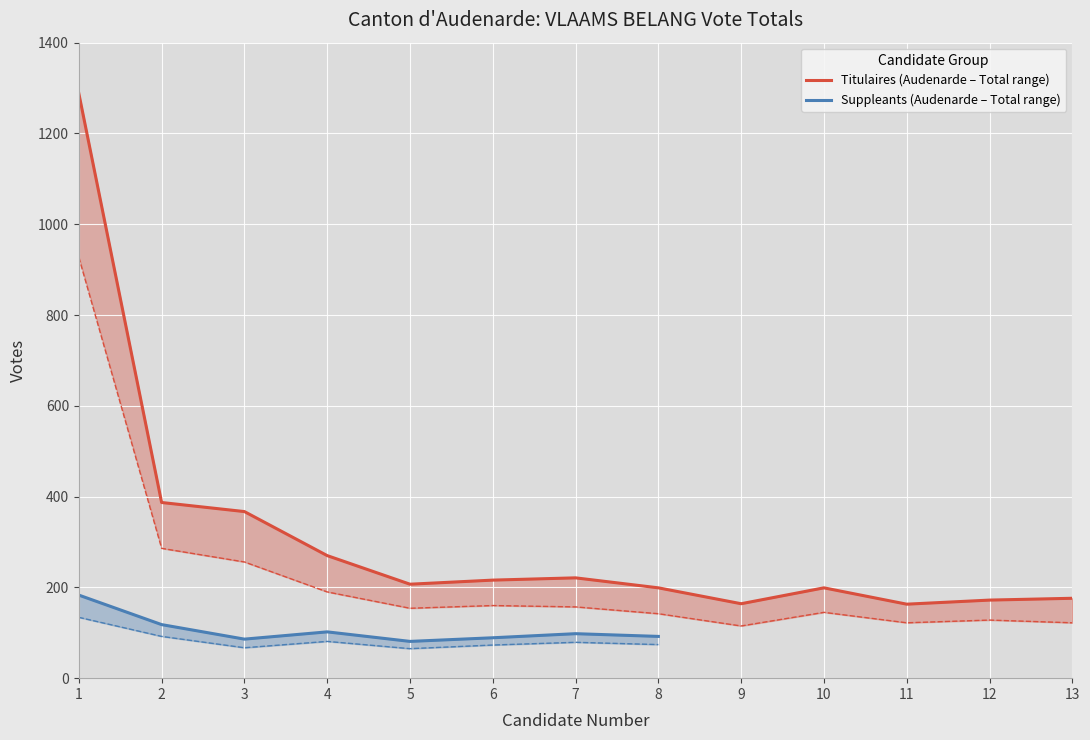

Is the value of Audenarde (Titulaires) at 10 greater than the value of Totaux (Titulaires) at 5?

No